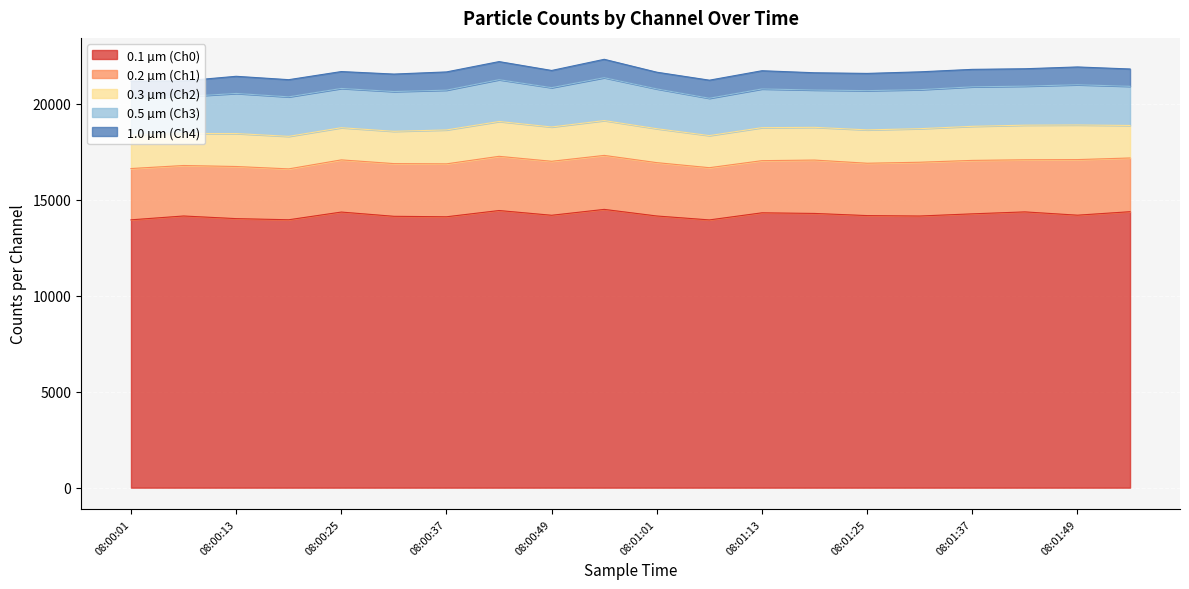

What is the smallest value displayed?

820